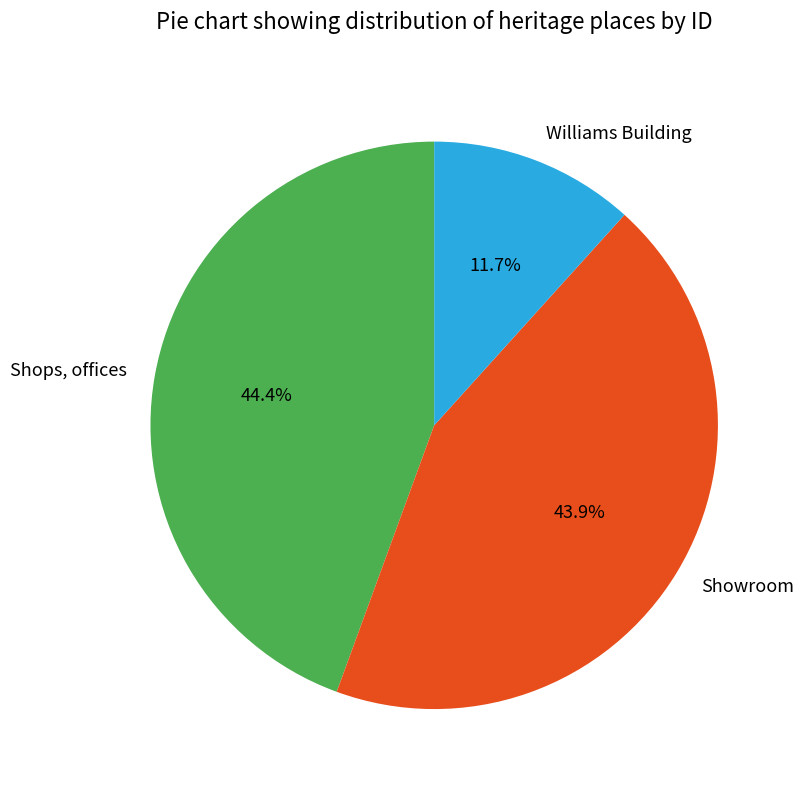

Do Williams Building and Showroom together represent more than half of the pie?

Yes